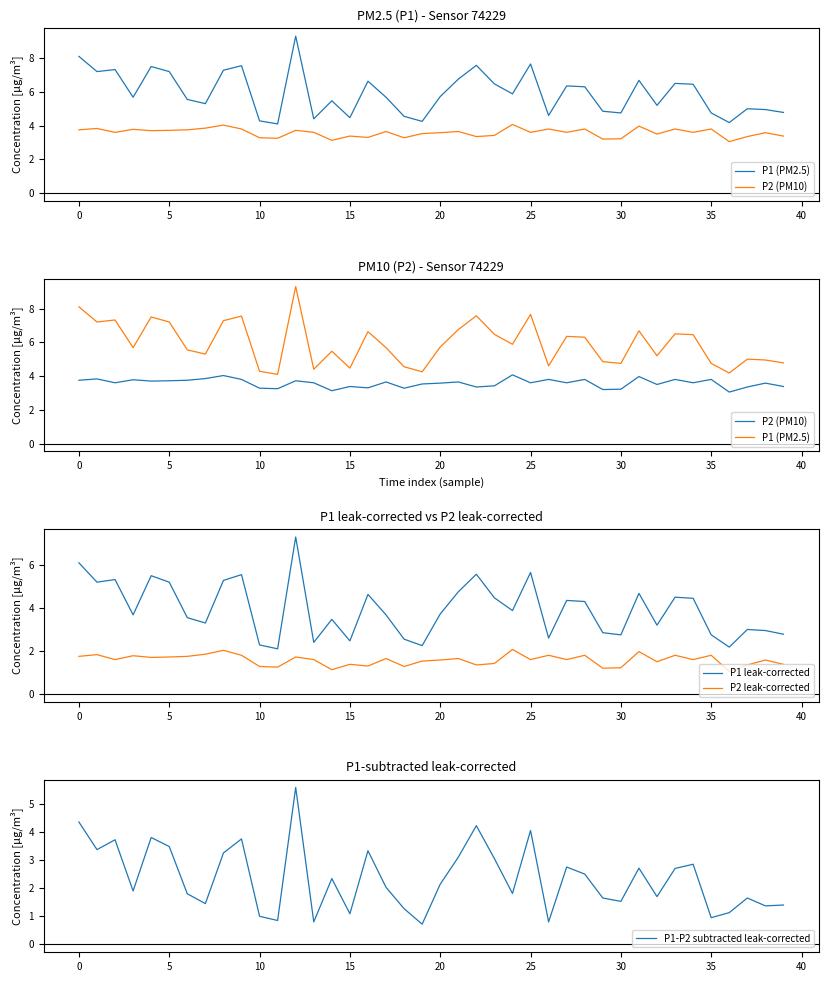

What are all the series names shown in the legend?

P1 (PM2.5), P2 (PM10), P1 leak-corrected, P2 leak-corrected, P1-P2 subtracted leak-corrected